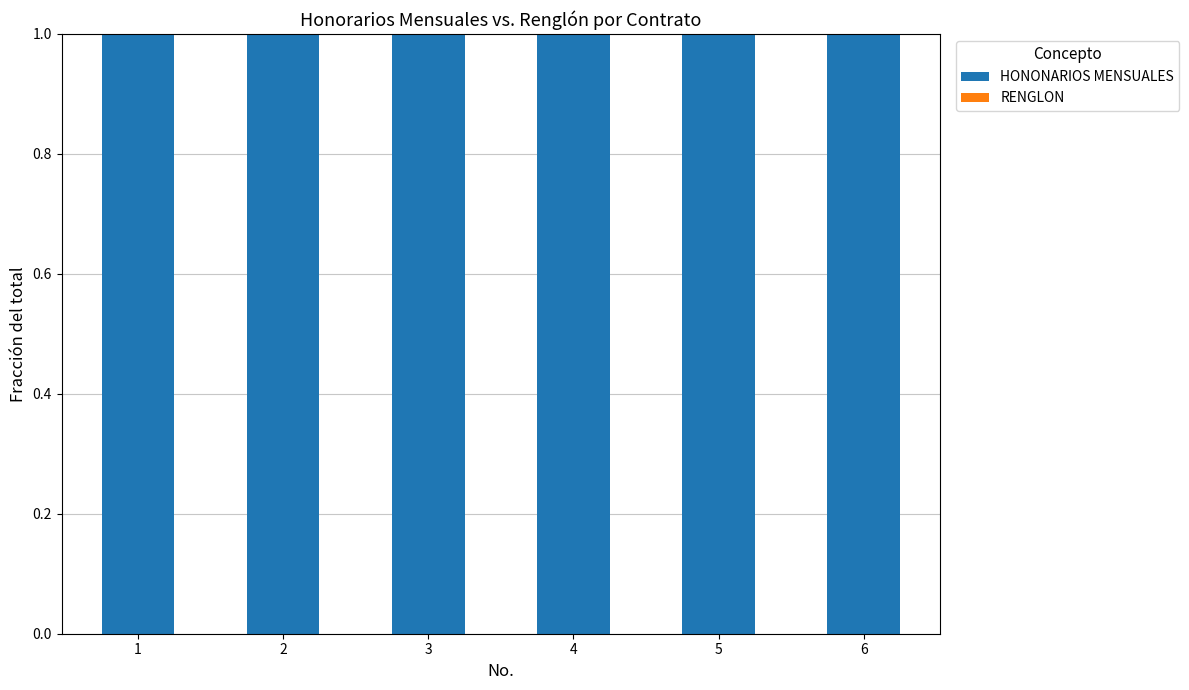

Does the chart contain stacked bars?

Yes